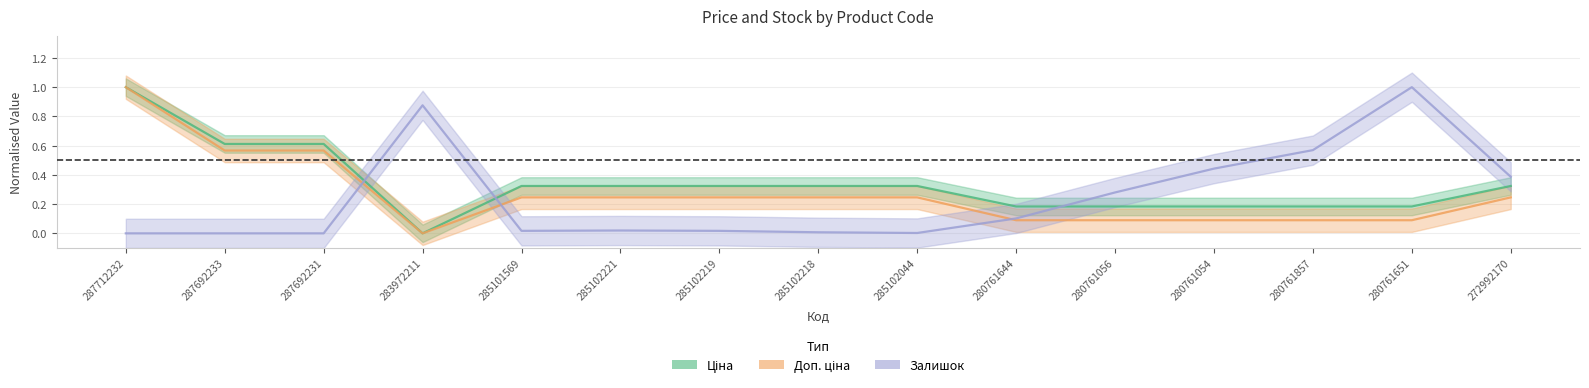

Is the value of Ціна at 272992170 greater than the value of Доп. ціна at 285102218?

Yes